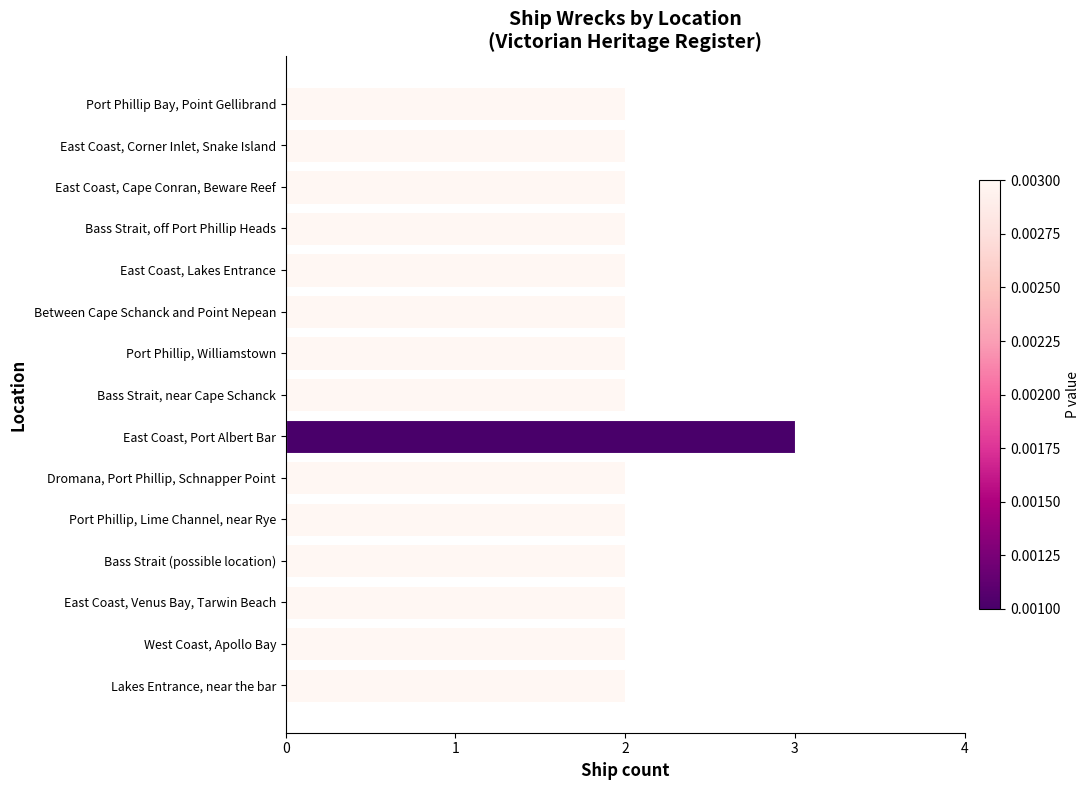

What is the difference between the maximum and minimum values?

1